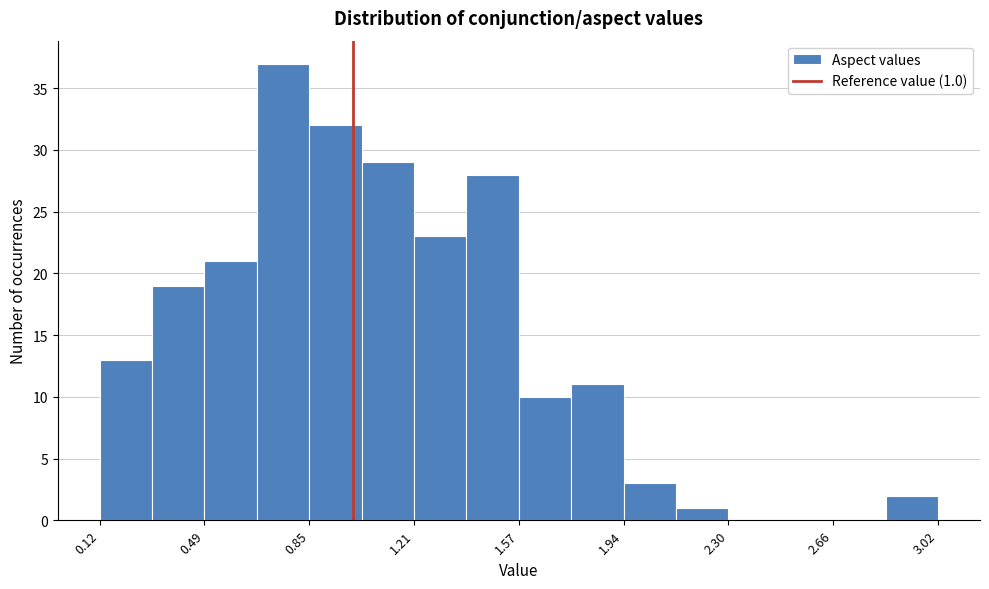

Around what value on the x-axis is the tallest bar? Give the approximate position of its centre, as read against the axis.

0.75